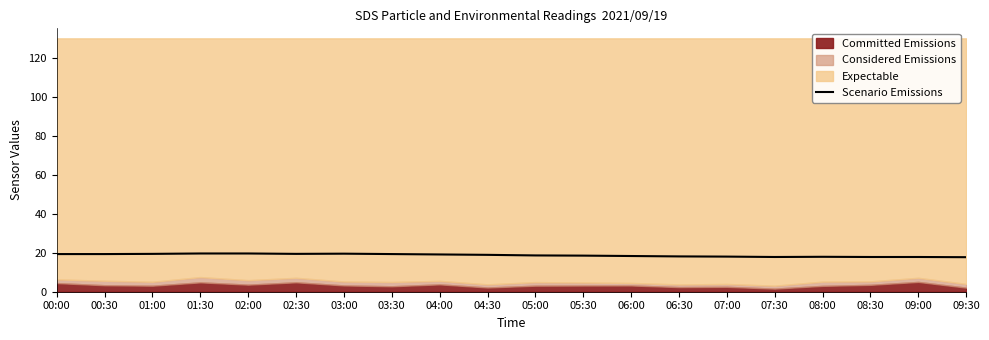

Reading right to left, what are all the values shown in this chart?

17.7	17.8	17.8	17.9	17.8	18.0	18.1	18.3	18.5	18.6	18.9	19.1	19.3	19.5	19.4	19.6	19.6	19.4	19.3	19.3